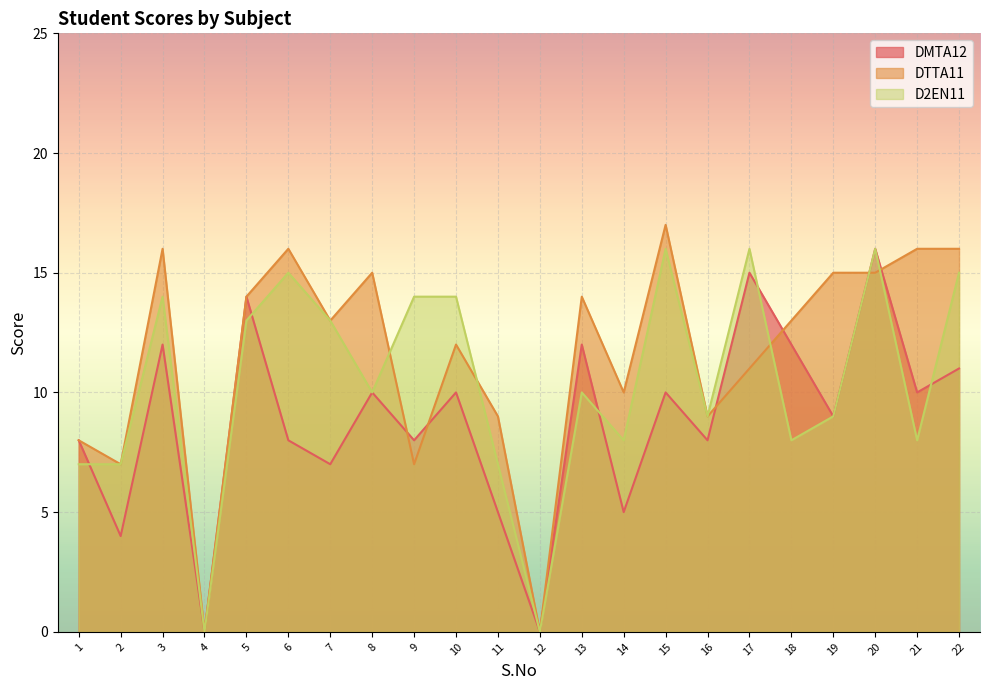

Rank the series at 6 from lowest to highest value.

DMTA12, D2EN11, DTTA11